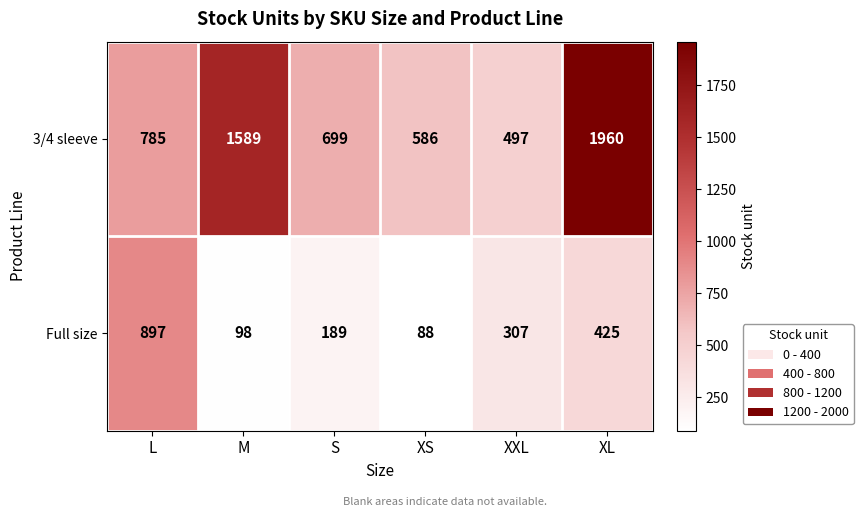

At which category is the sum across all series the highest?

XL